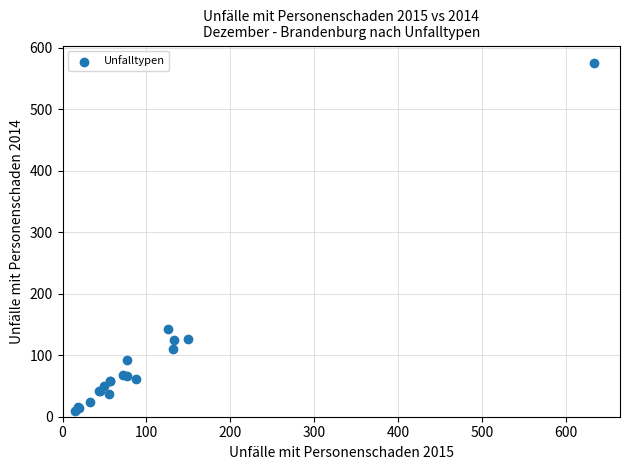

What Y value in the scatter plot is closest to 292?

142